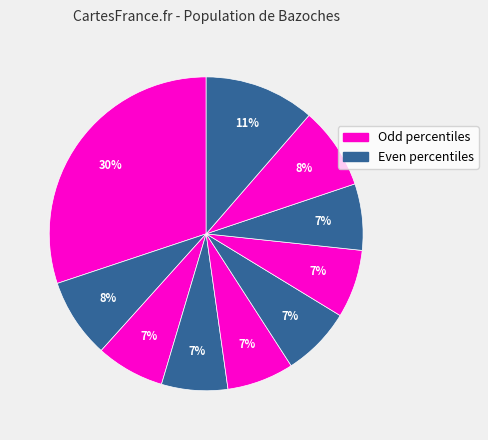

Is there any slice that represents more than half of the pie?

No